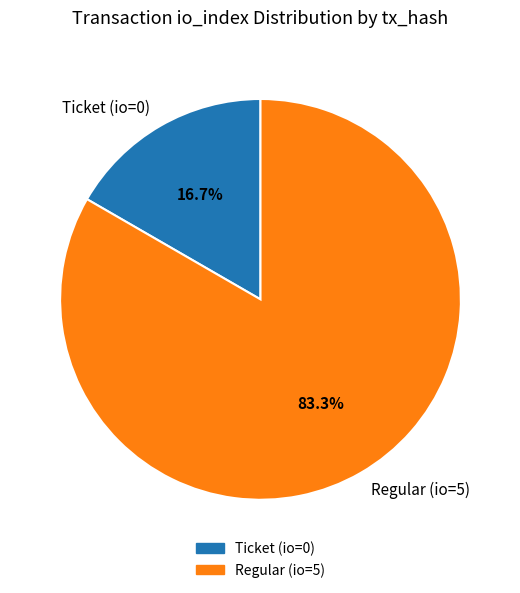

How many slices are in this pie chart?

2